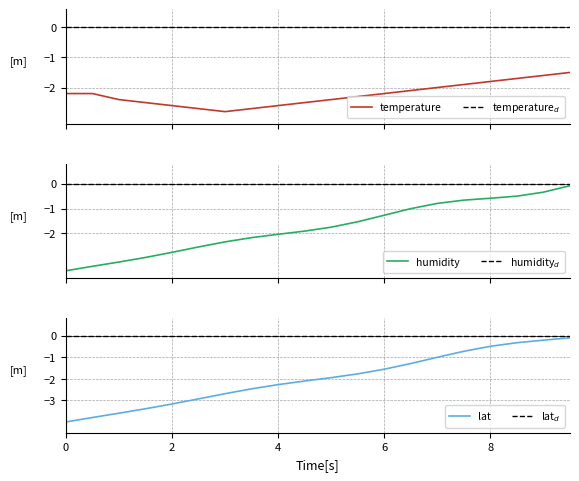

What is the difference between the second highest and second lowest values in the humidity series?

3.0